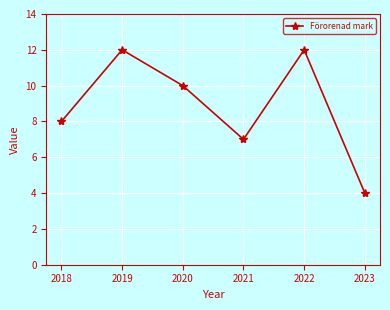

Reading left to right, extract all data points from this chart.

2018=8	2019=12	2020=10	2021=7	2022=12	2023=4